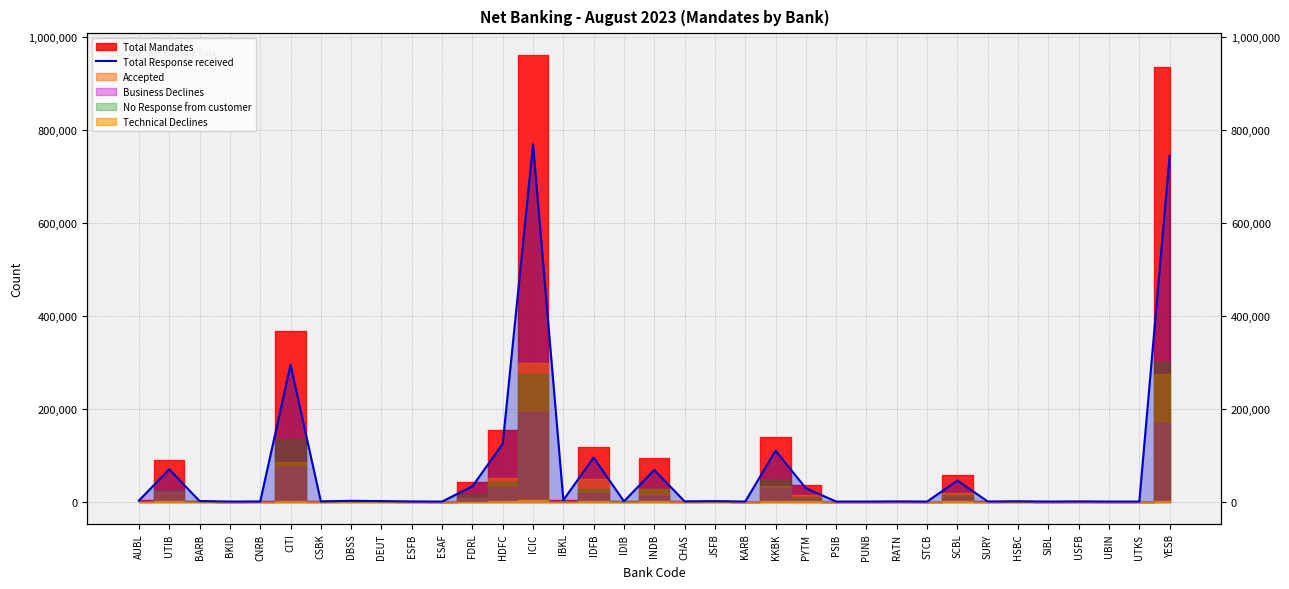

How many lines are shown in the chart?

1